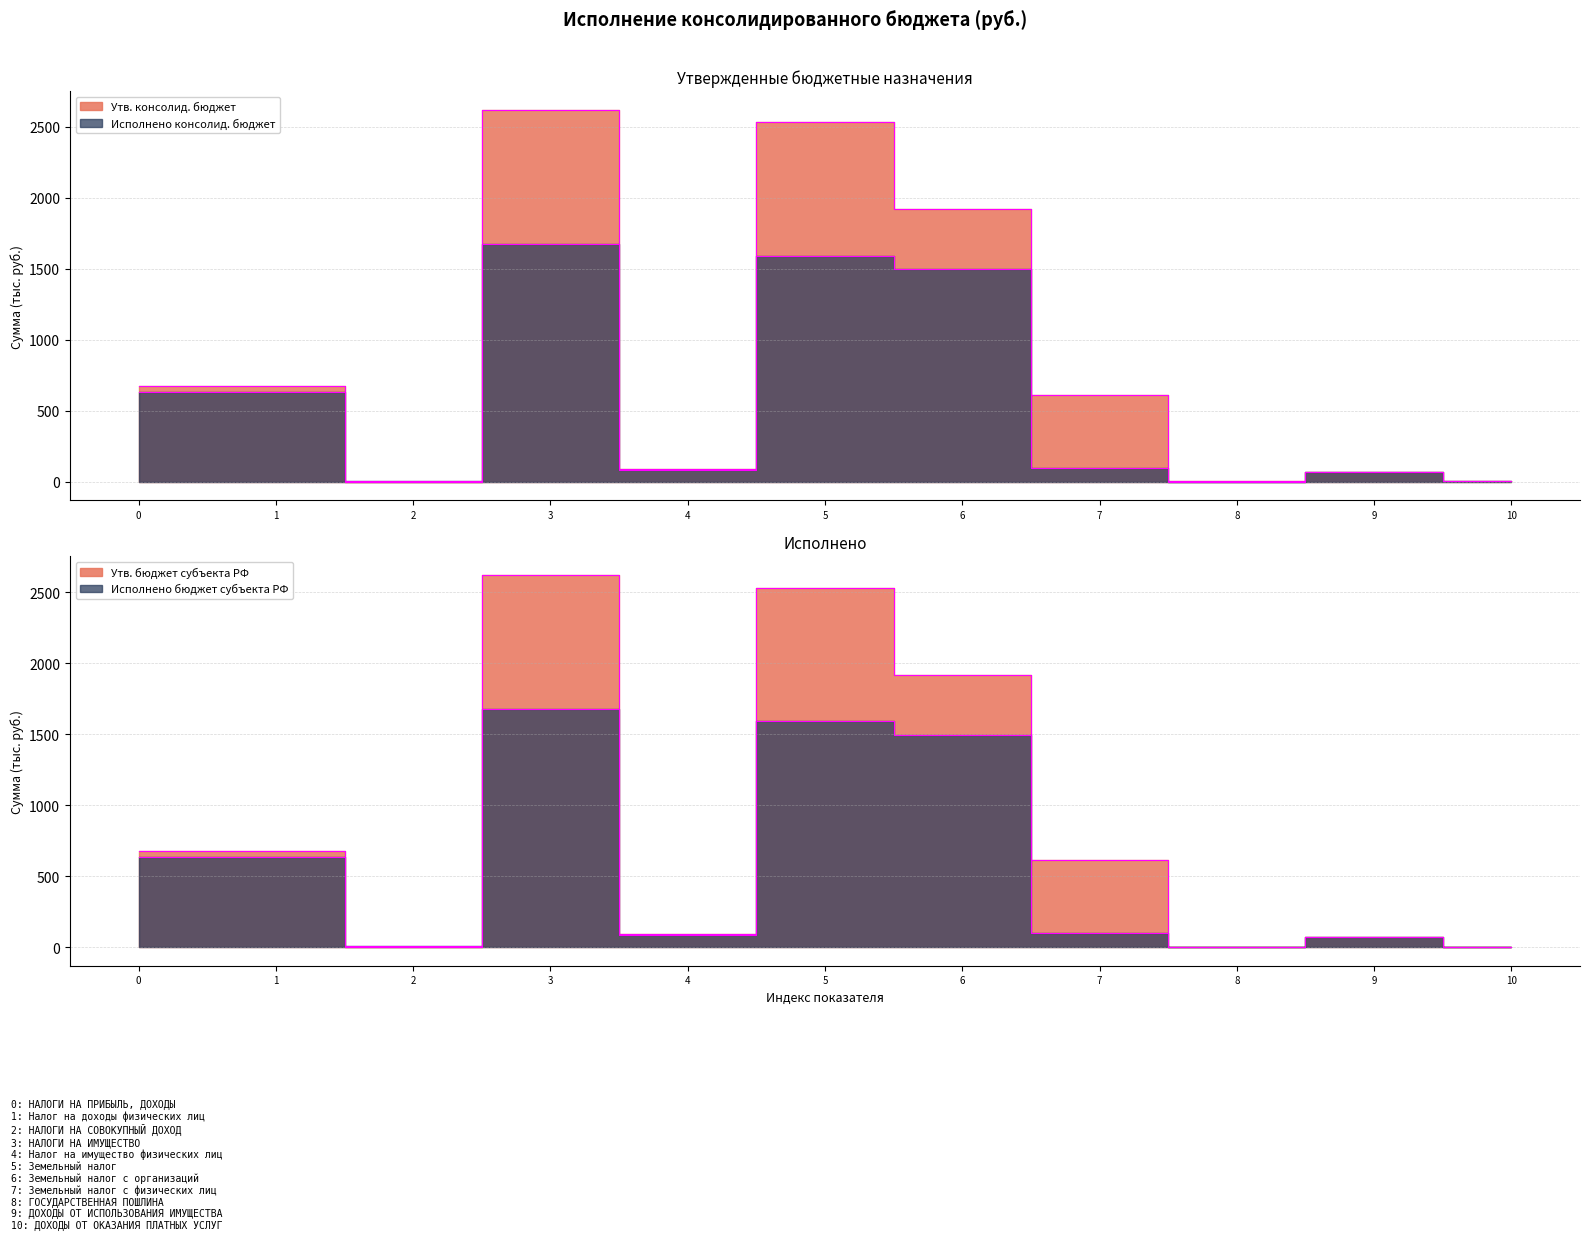

What is the maximum value for Утв. бюджет субъекта РФ?

2621.5